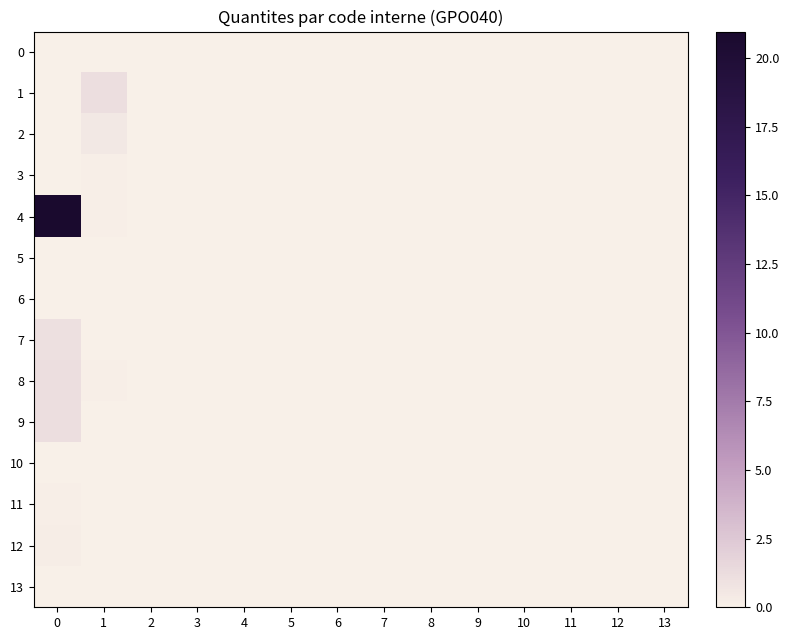

Between 3 and 11, which is larger?

3